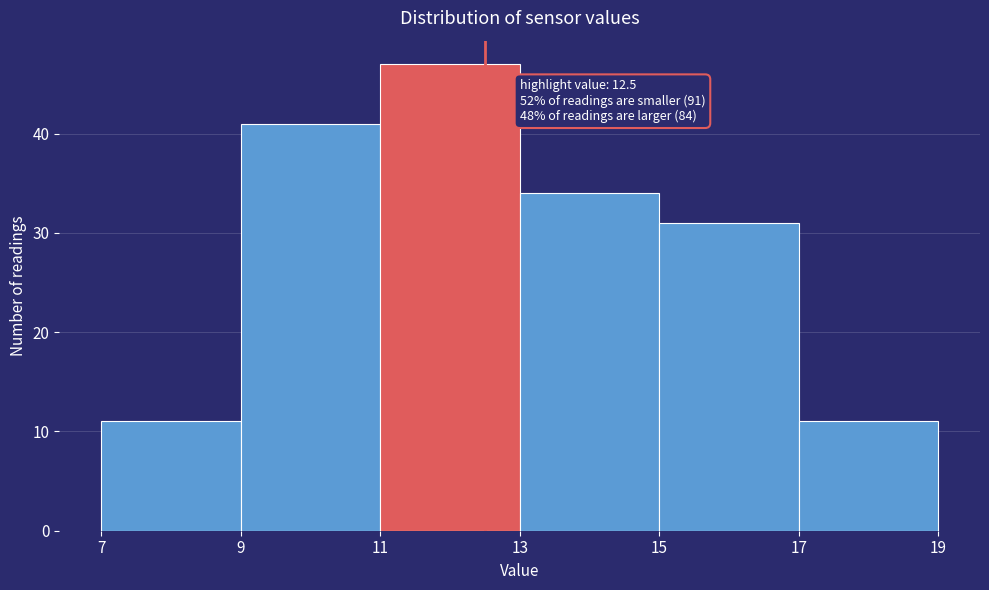

Which range on the x-axis has the tallest bar?

11 to 13